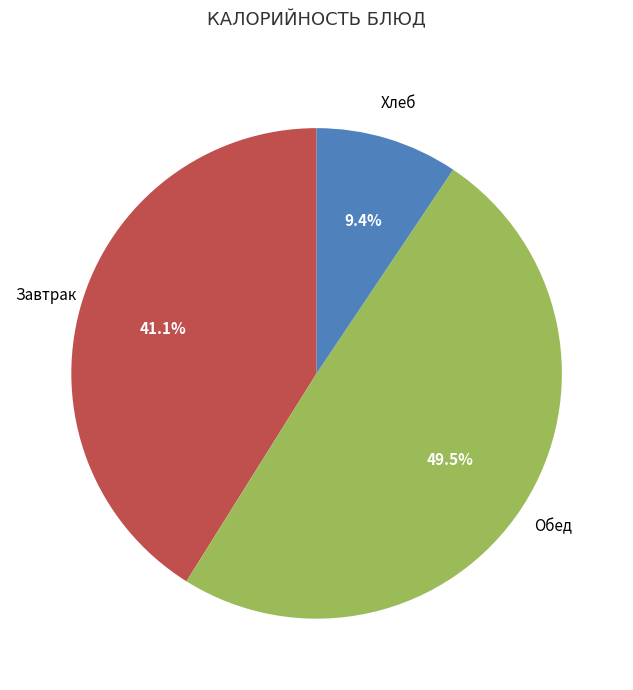

Is there any slice that represents more than half of the pie?

No